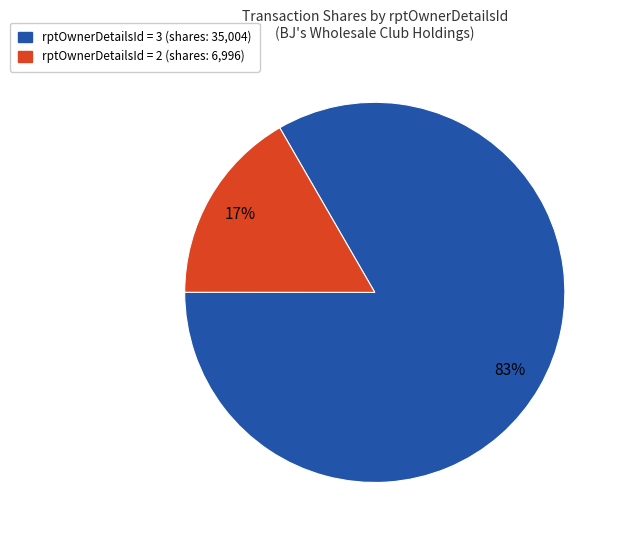

To the nearest percent, what is the average slice percentage?

50%